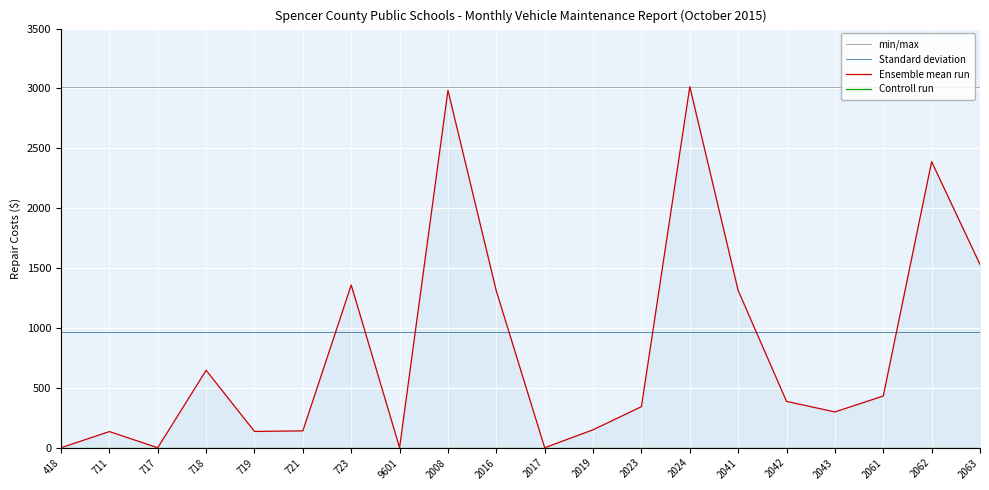

True or false: Ensemble mean run has a value of 1530.0 at 2063.

True